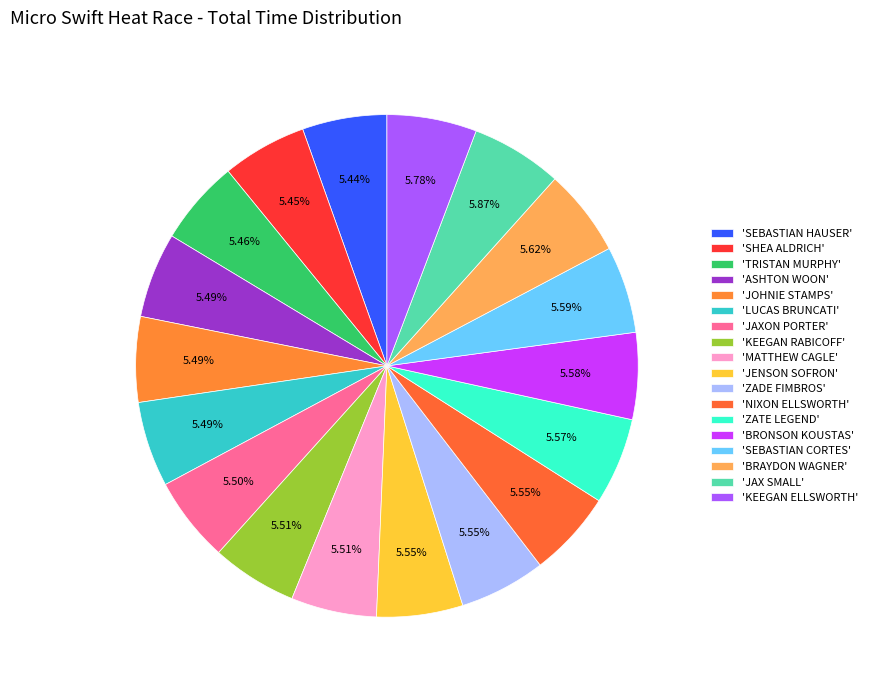

Which slice is the smallest?

SEBASTIAN HAUSER